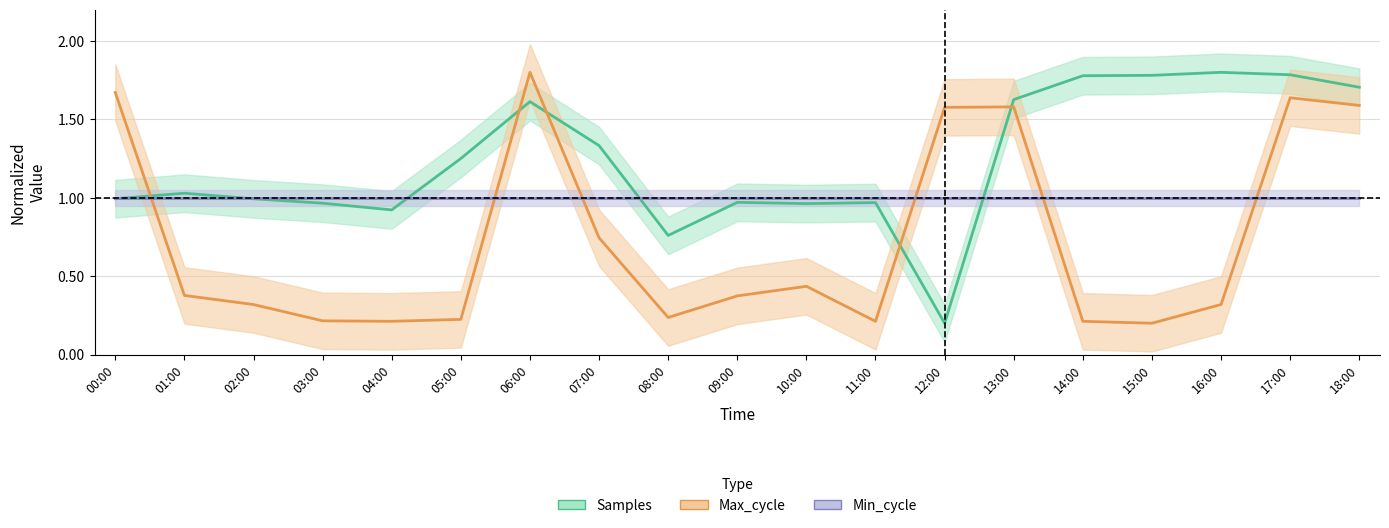

Where is the first local maximum for Max_cycle?

06:00